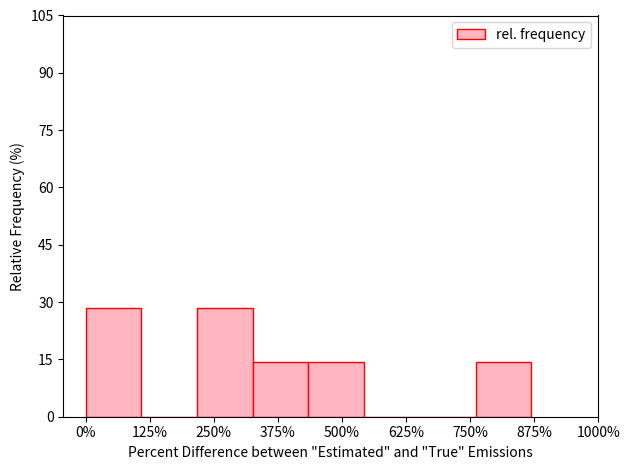

Reading left to right, transcribe this chart: for each bar, give the range it covers on the x-axis and its height. Neither the bar edges nor the heights are printed on the chart, so give them approximately, as read against the axes.

0 to 100: 28
100 to 220: 0
220 to 320: 28
320 to 440: 14
440 to 540: 14
540 to 660: 0
660 to 760: 0
760 to 860: 14